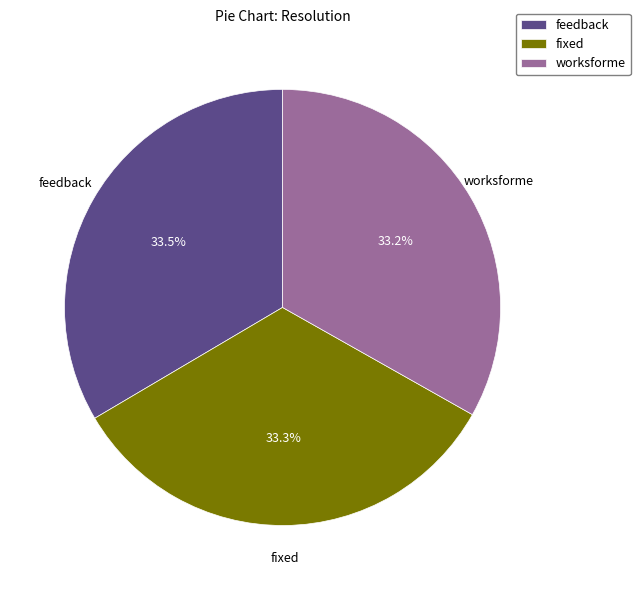

Does fixed represent more than half of the total?

No